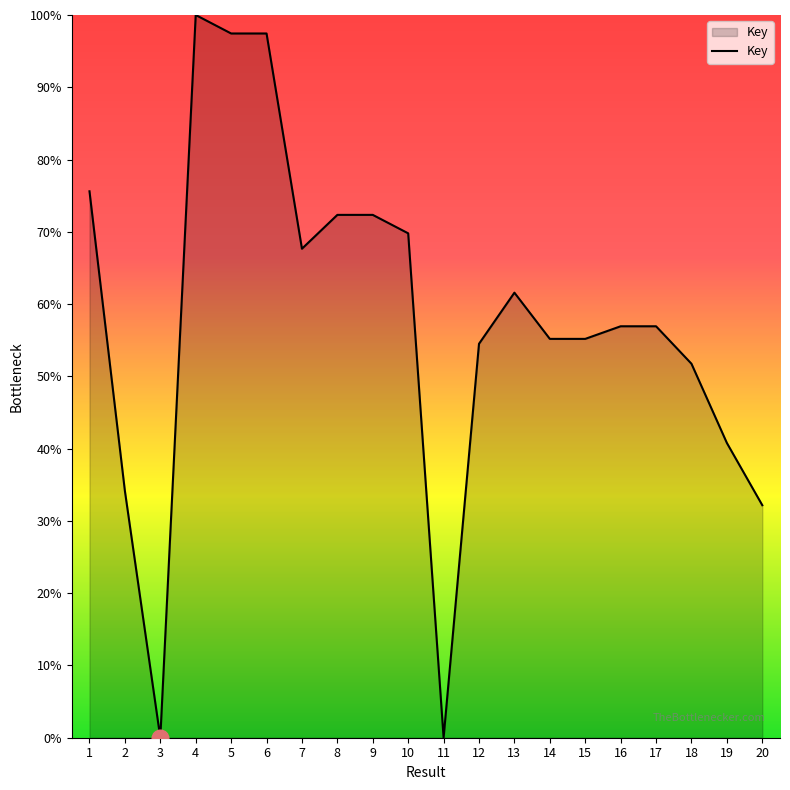

Is it true that the value at 10 is 69.8?

True